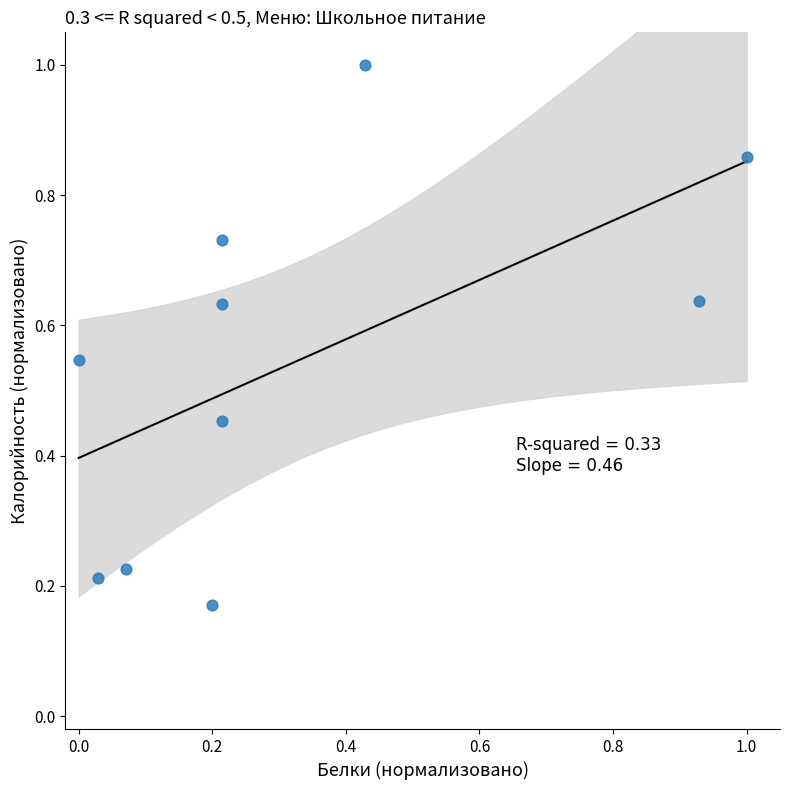

What is the range of X values (max minus min)?

1.0